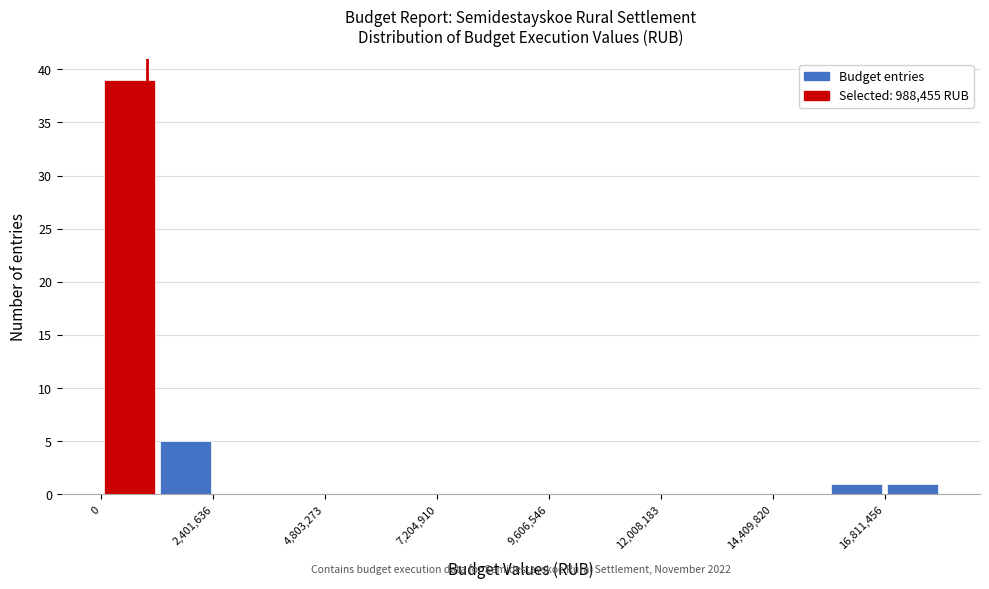

Around what value on the x-axis is the tallest bar? Give the approximate position of its centre, as read against the axis.

500000